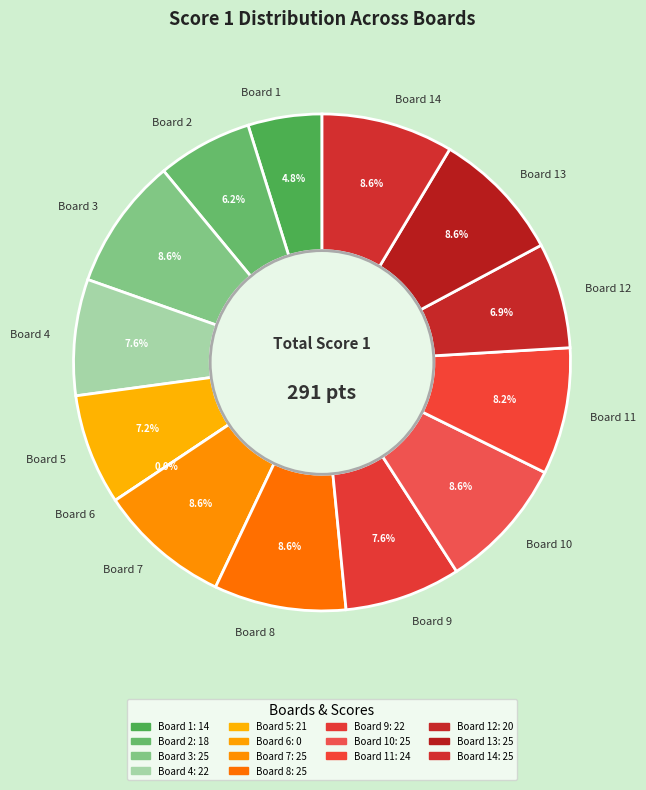

Is Board 4 the majority of the pie?

No